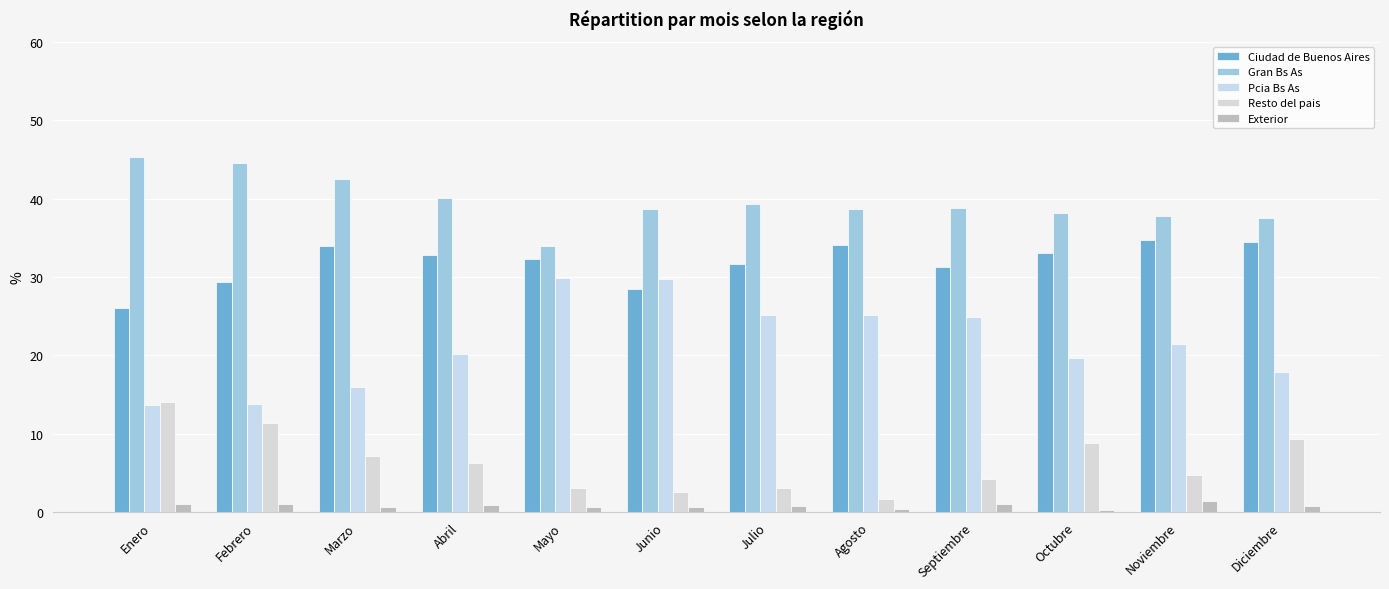

Reading left to right, list all the values displayed in this chart.

Ciudad de Buenos Aires: 26.0	29.4	33.9	32.8	32.3	28.5	31.7	34.1	31.2	33.1	34.7	34.5
Gran Bs As: 45.3	44.5	42.5	40.1	34.0	38.6	39.3	38.7	38.8	38.1	37.8	37.5
Pcia Bs As: 13.7	13.8	15.9	20.1	29.8	29.7	25.2	25.1	24.9	19.6	21.4	17.9
Resto del pais: 14.0	11.3	7.1	6.2	3.1	2.6	3.0	1.7	4.2	8.8	4.7	9.3
Exterior: 1.0	1.0	0.6	0.9	0.7	0.7	0.8	0.4	1.0	0.3	1.4	0.8